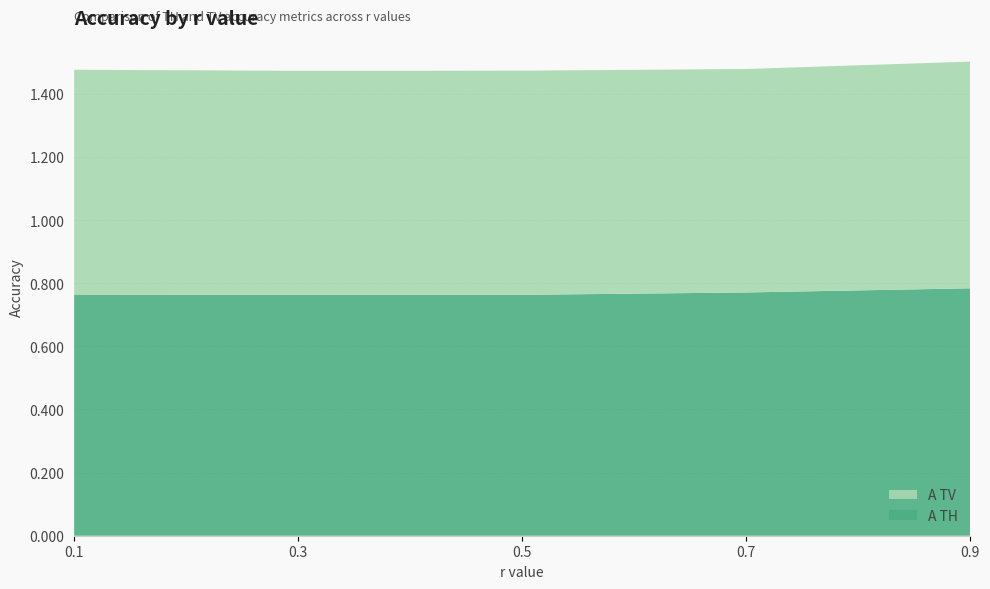

Reading right to left, what are all the values shown in this chart?

A TH: 0.8	0.8	0.8	0.8	0.8
A TV: 0.7	0.7	0.7	0.7	0.7